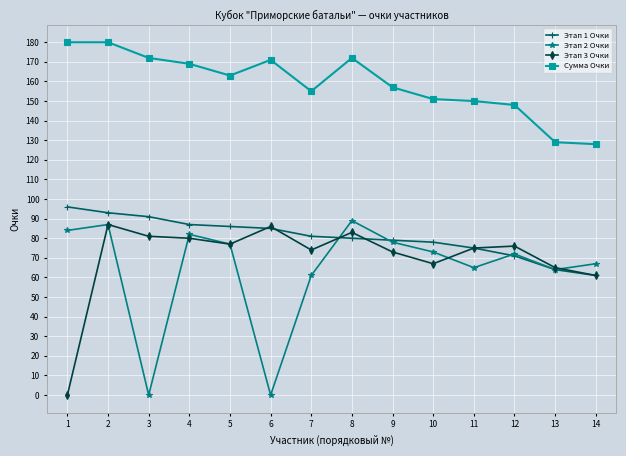

True or false: Сумма Очки and Этап 2 Очки cross at least once.

False